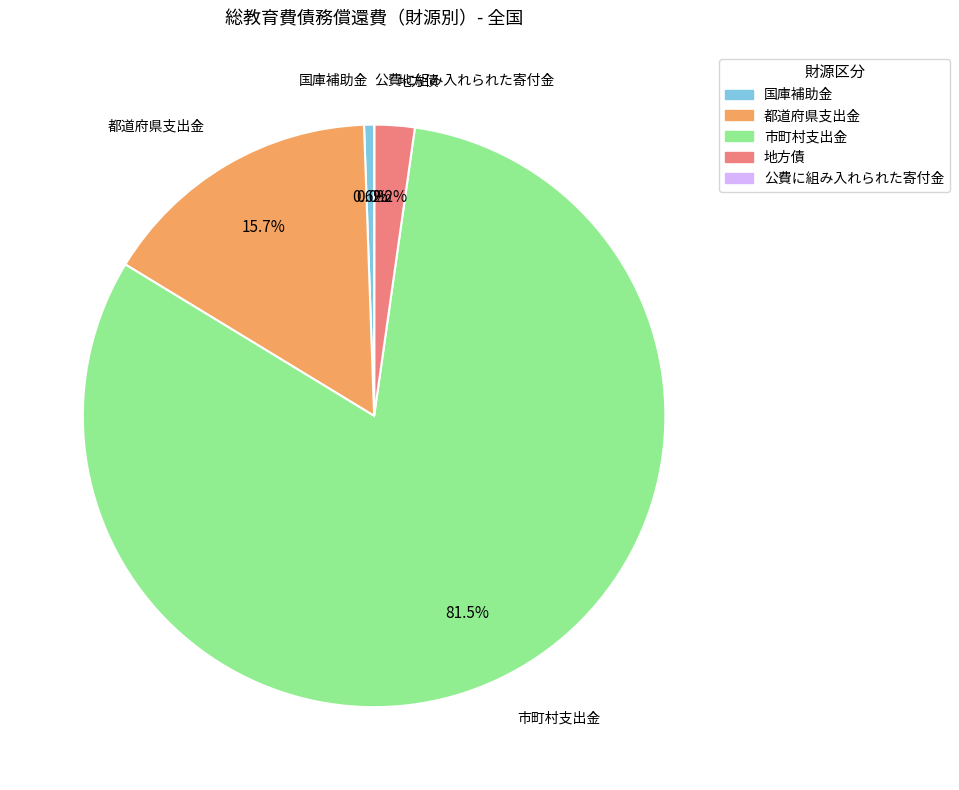

The 都道府県支出金 slice represents 6% of the pie. True or false?

False